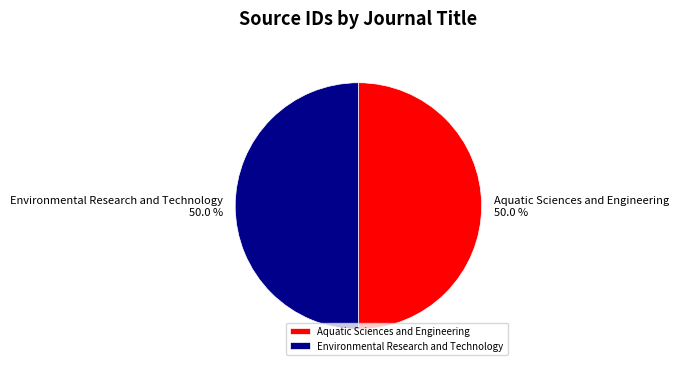

Is the sum of Aquatic Sciences and Engineering and Environmental Research and Technology greater than half?

Yes